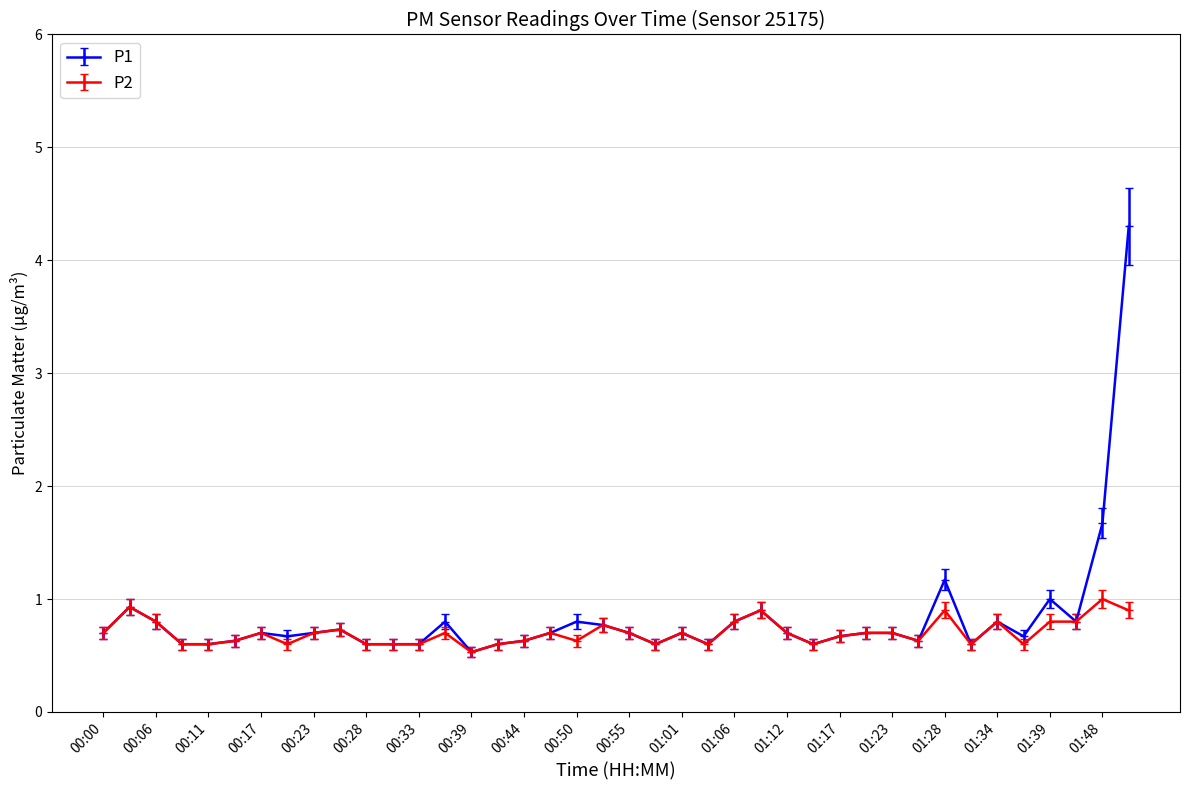

Rank the series by their maximum value, from lowest to highest.

P2, P1